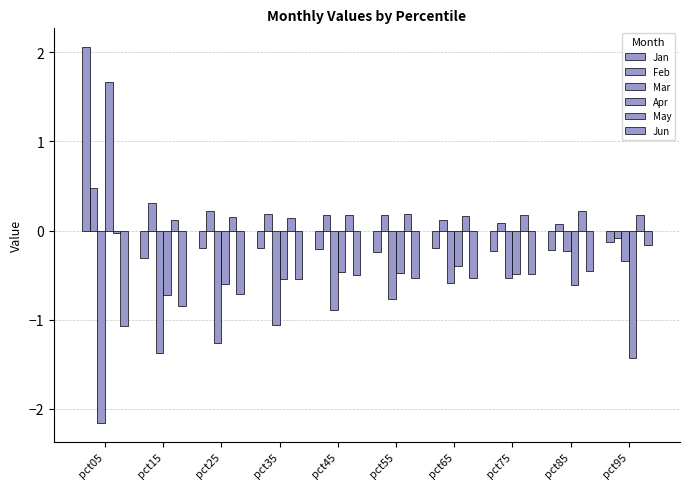

How many values in the Feb series exceed 0?

9